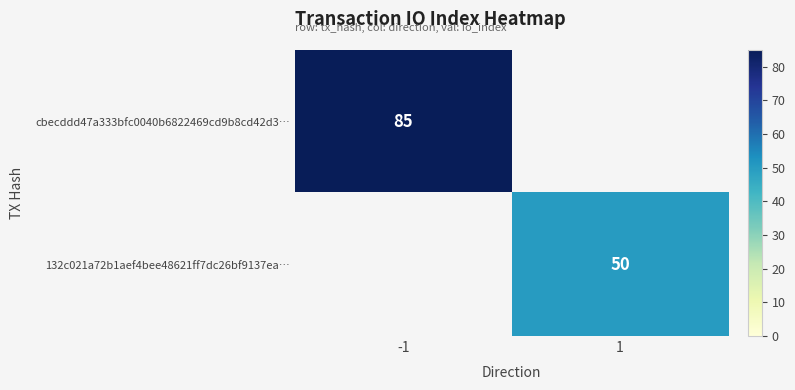

The value of cbecddd47a333bfc0040b6822469cd9b8cd42d3… at -1 is 59. True or false?

False